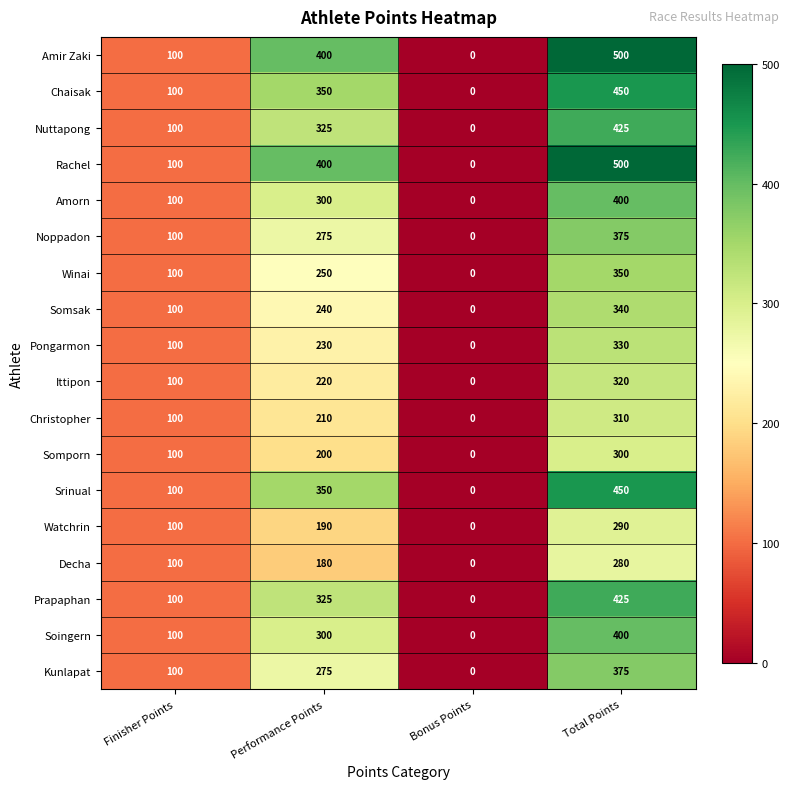

What is the total value across all series at Finisher Points?

1800